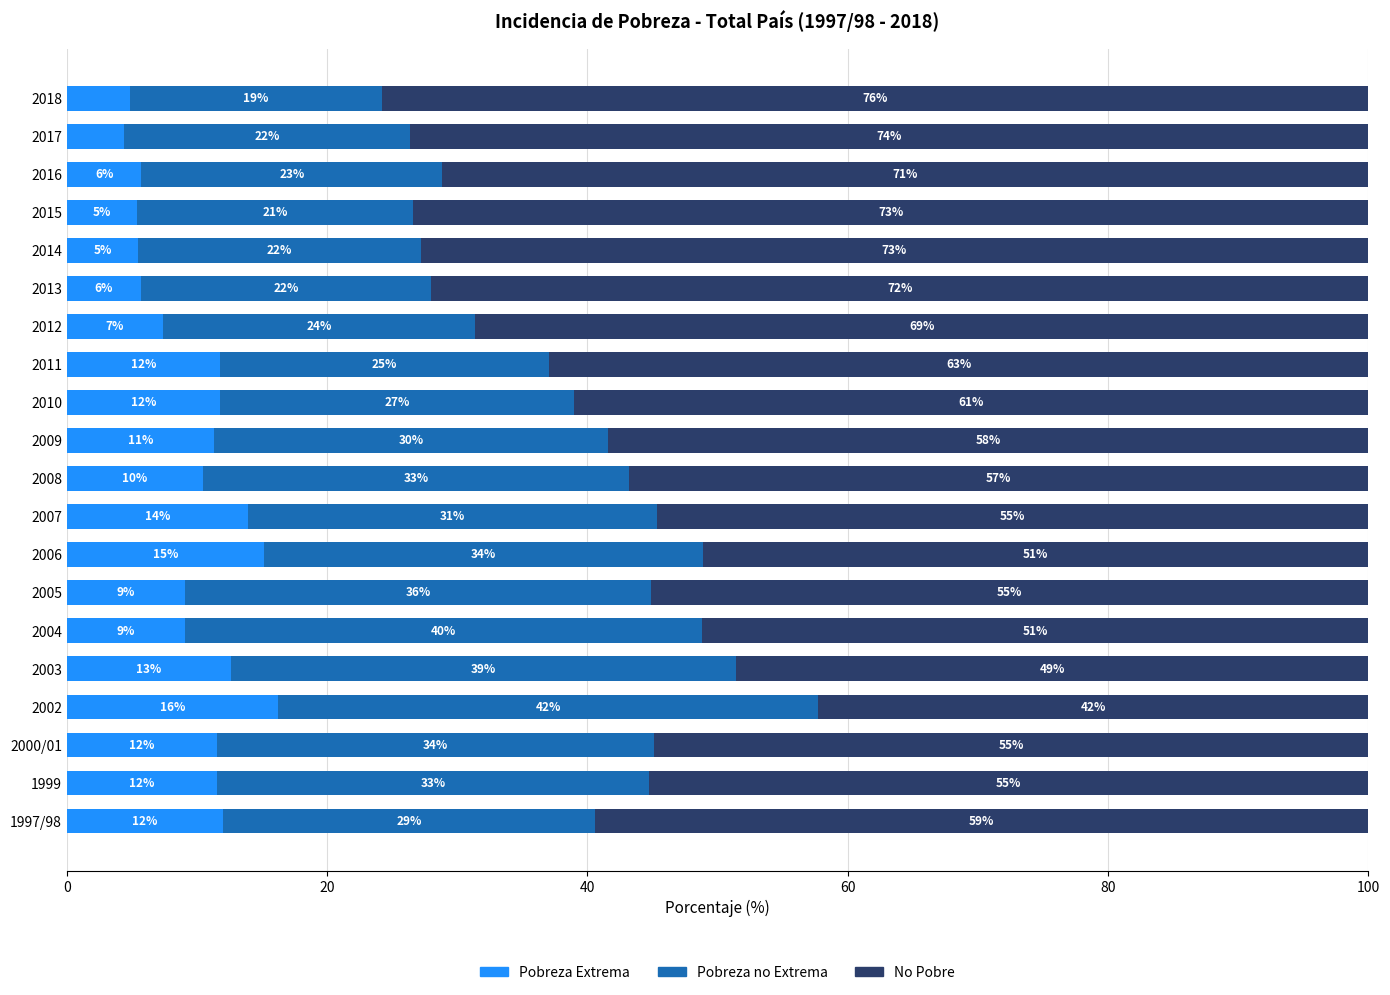

What are all the series names shown in the legend?

Pobreza Extrema, Pobreza no Extrema, No Pobre